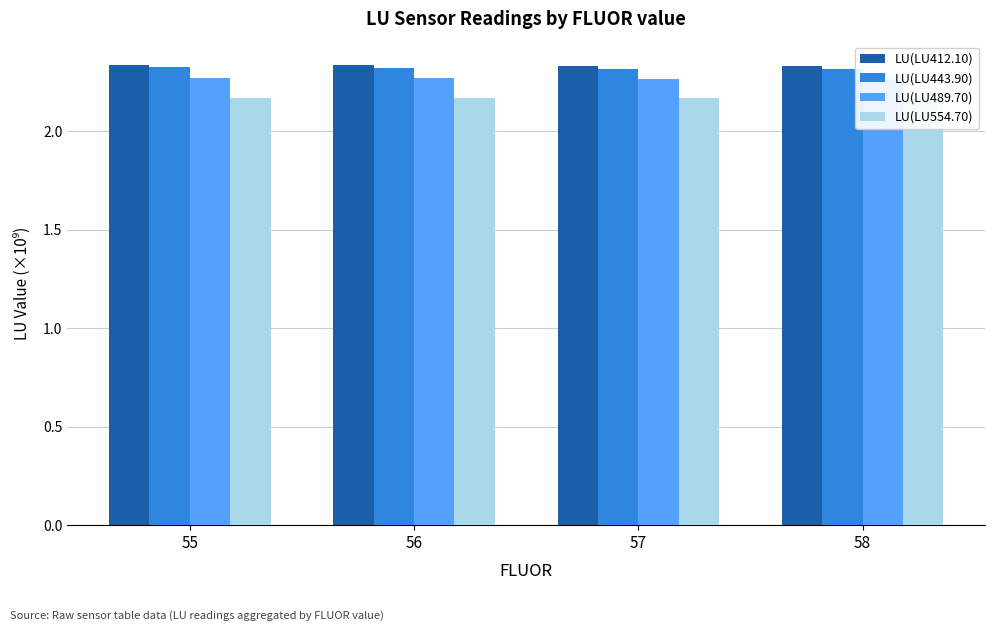

What is the sum of the LU(LU554.70) values at 56 and 57?

4.3